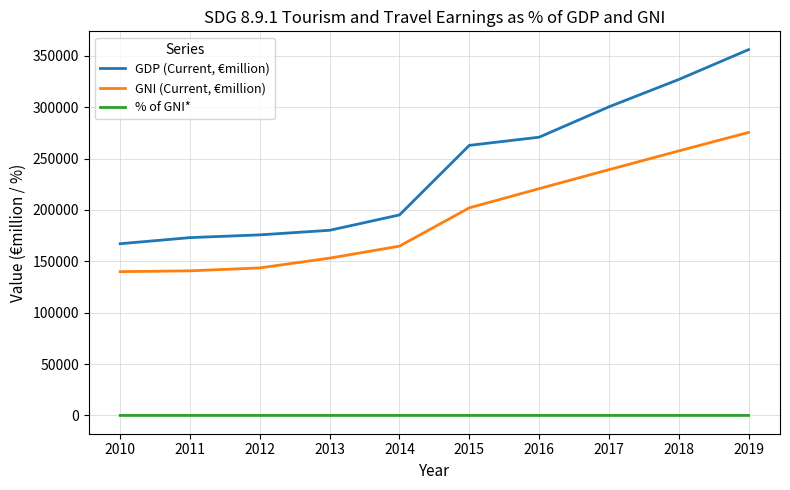

Is the value of % of GNI* at 2010 greater than the value of GNI (Current, €million) at 2013?

No